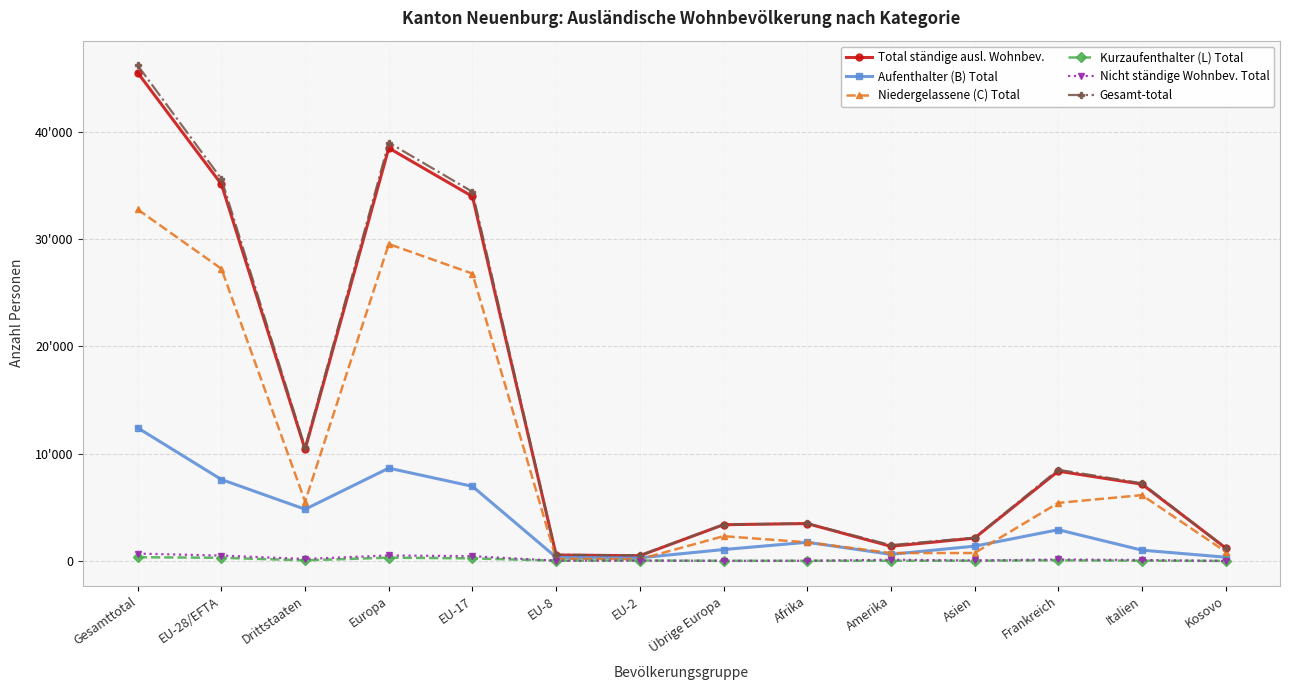

What value does the Gesamt-total series have at EU-17, to the nearest 100?

34400